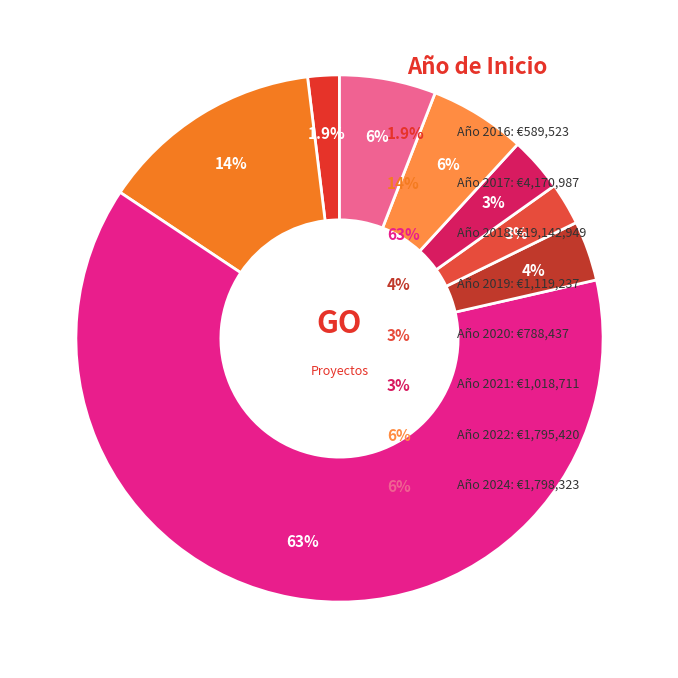

Which category has the biggest portion of the pie?

2018